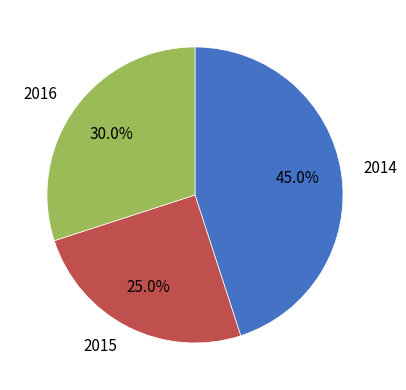

What percentage is the 2015 slice, to the nearest percent?

25%